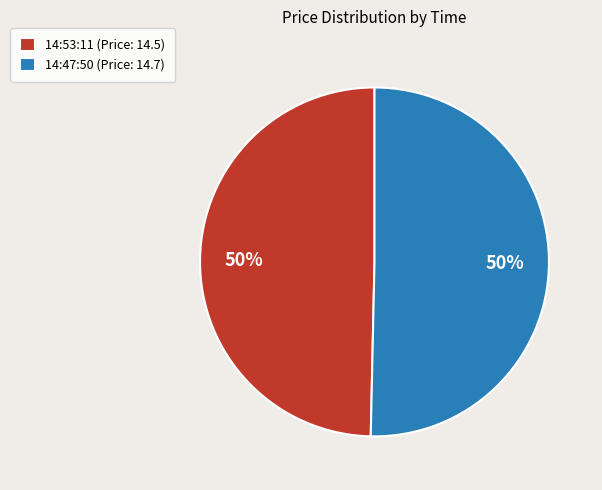

The 14:47:50 slice represents 60% of the pie. True or false?

False